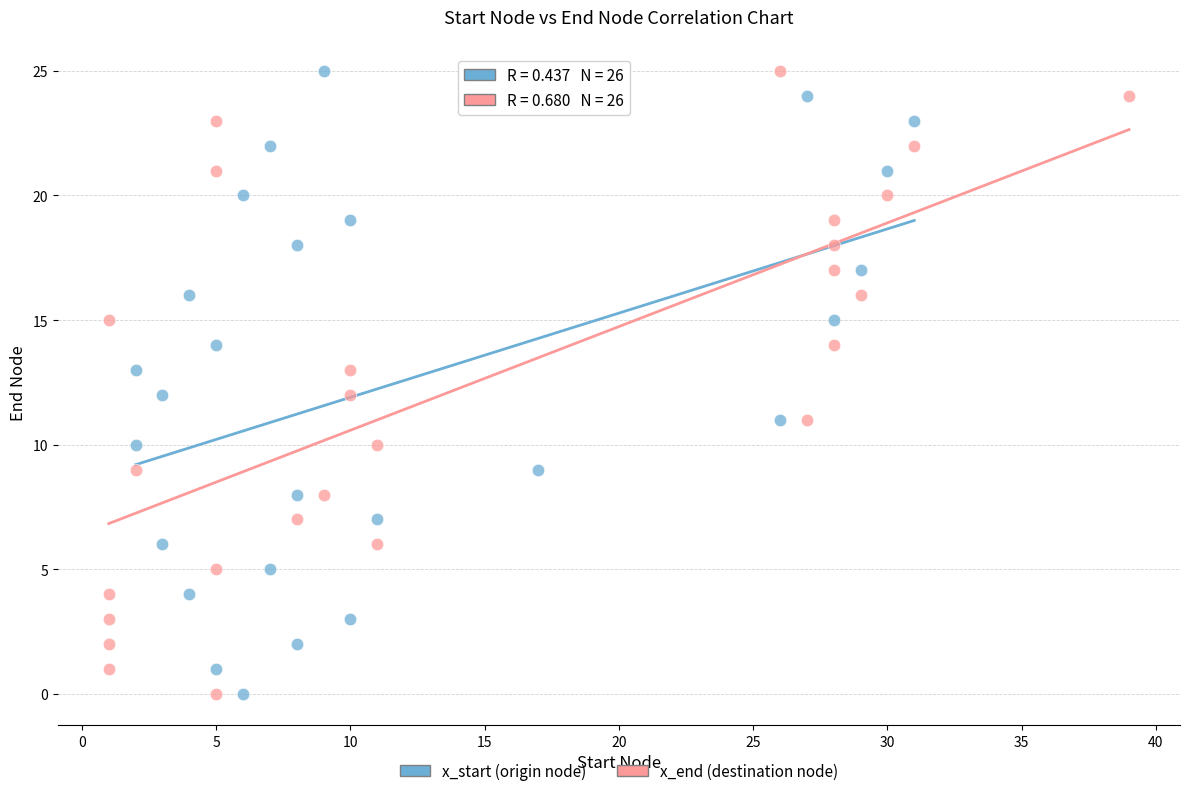

What are all the series names shown in the legend?

x_start (origin node), x_end (destination node)